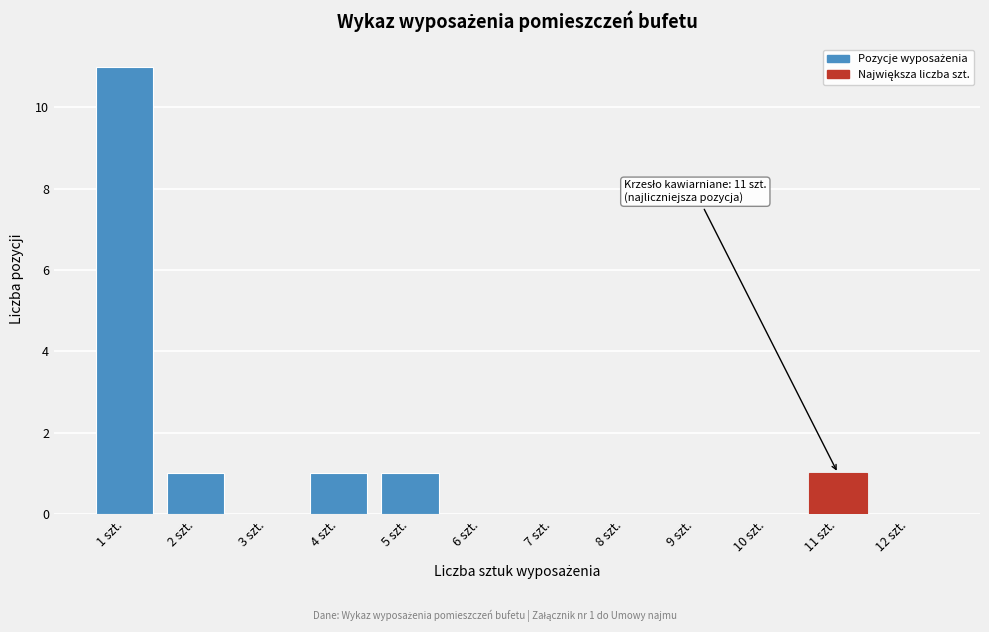

Reading left to right, what are all the values shown in this chart?

1 szt.=11	2 szt.=1	3 szt.=0	4 szt.=1	5 szt.=1	6 szt.=0	7 szt.=0	8 szt.=0	9 szt.=0	10 szt.=0	11 szt.=1	12 szt.=0